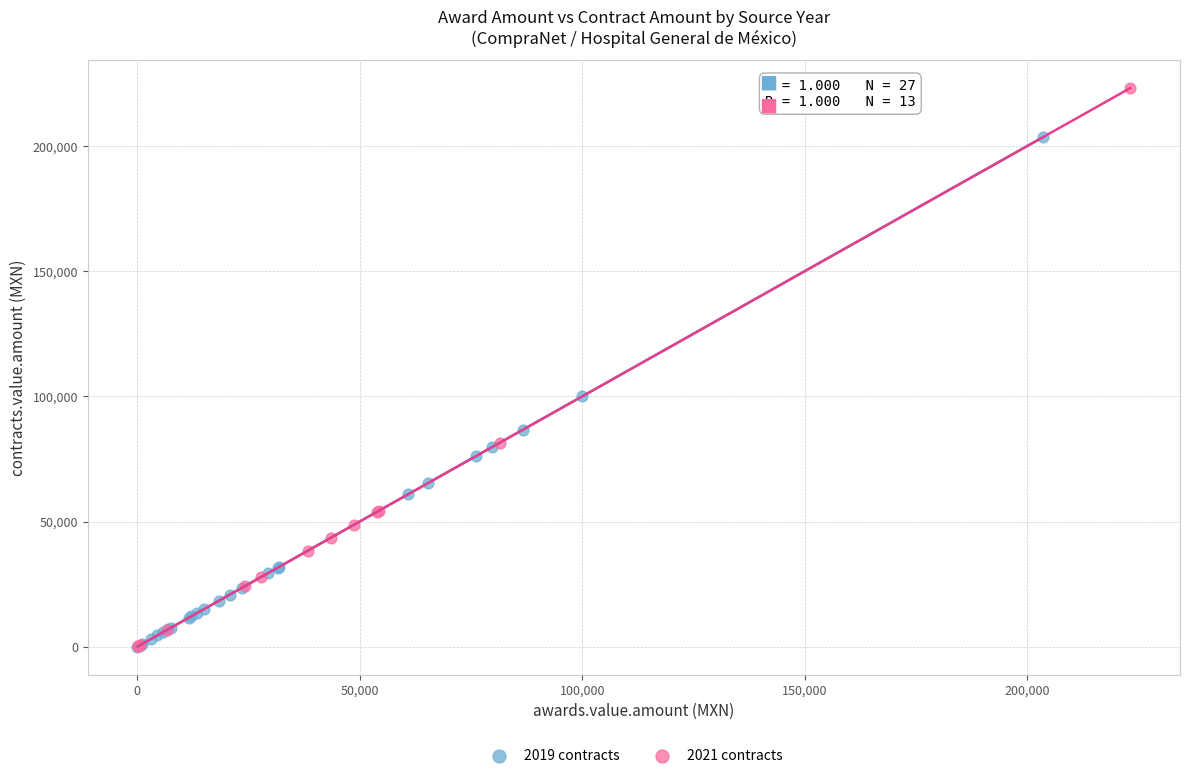

Which series has the largest Y range (max minus min)?

2021 contracts